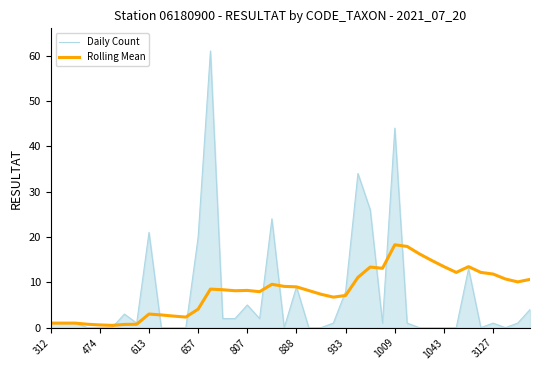

Which series has the widest spread of values?

Daily Count